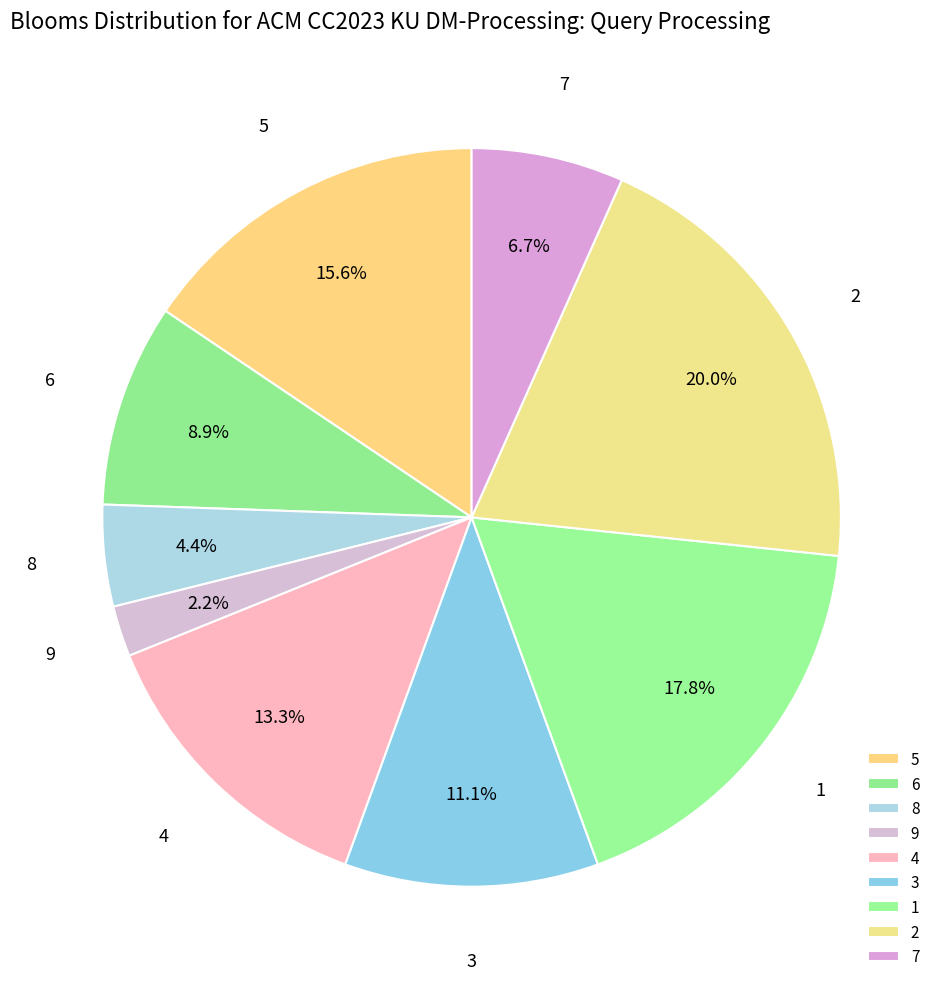

Which has a higher value, 7 or 8?

7